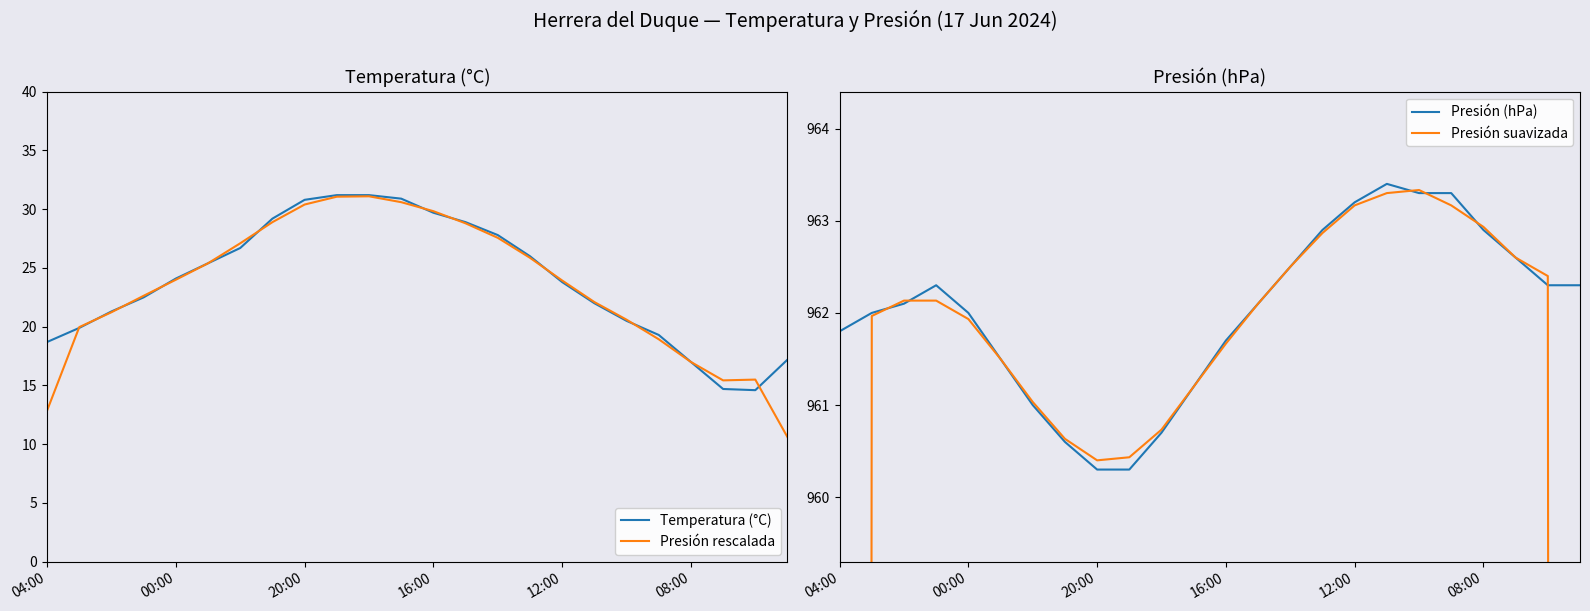

True or false: Presión (hPa) has more than 0 interior local peaks.

True